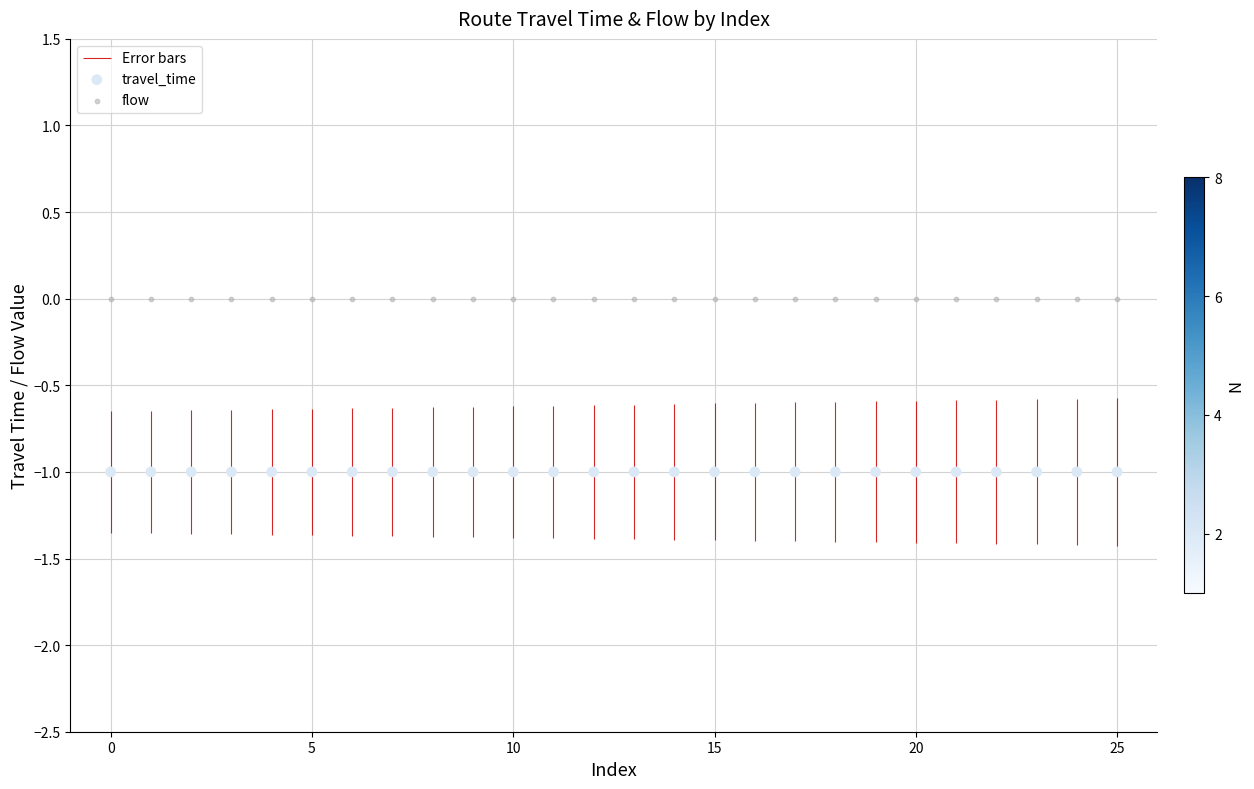

Which series has the largest total across all categories?

flow